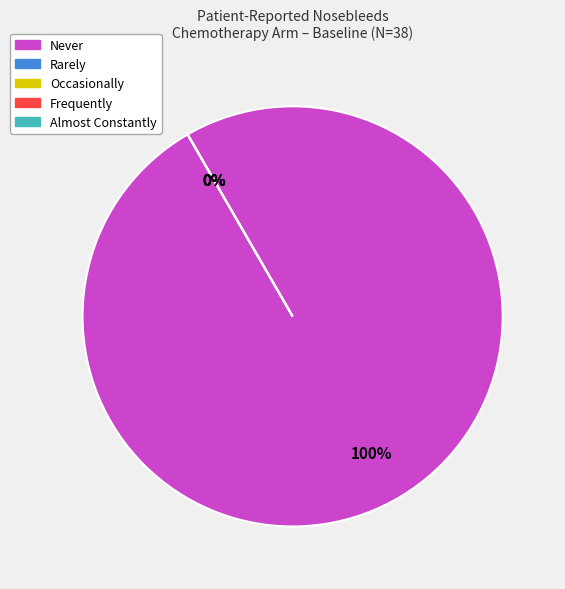

Does Never represent more than half of the total?

Yes